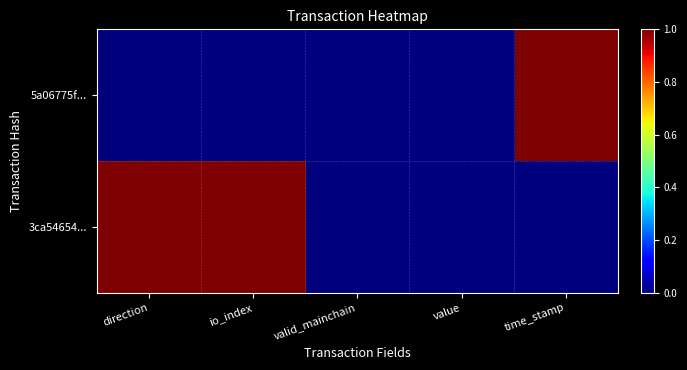

At which category does the chart reach its minimum across all series?

direction